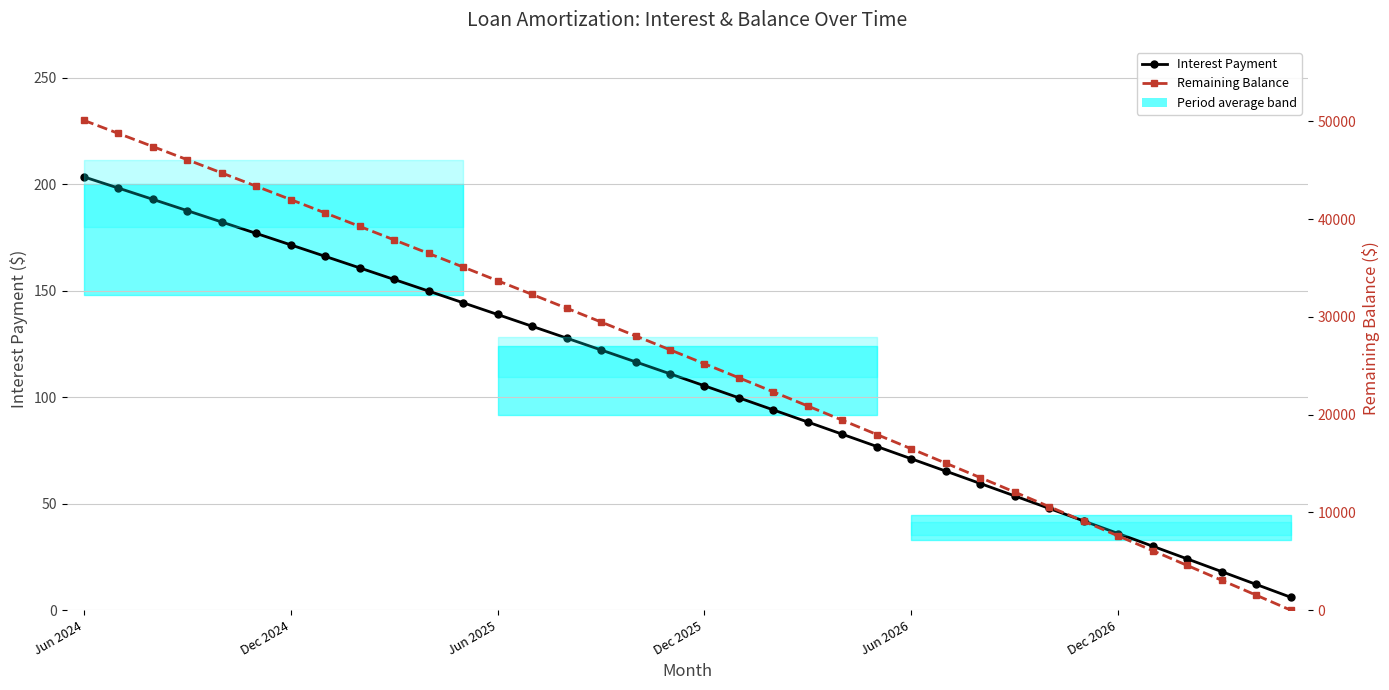

How many intersections are there between Interest Payment and Remaining Balance?

1